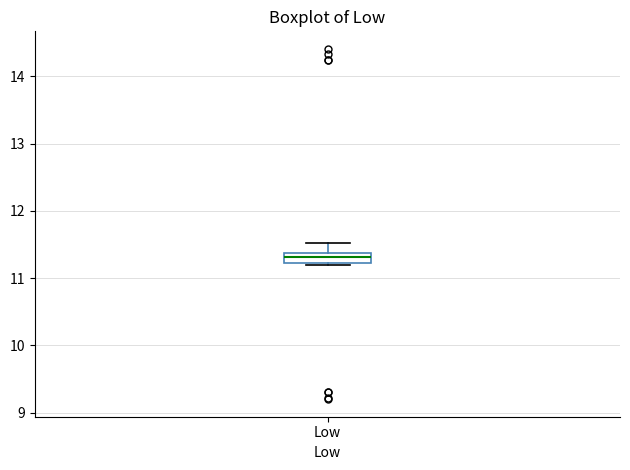

Where is the upper edge of the box for Low on the y-axis? The values are not printed on the chart, so give them approximately, as read against the axis.

11.4